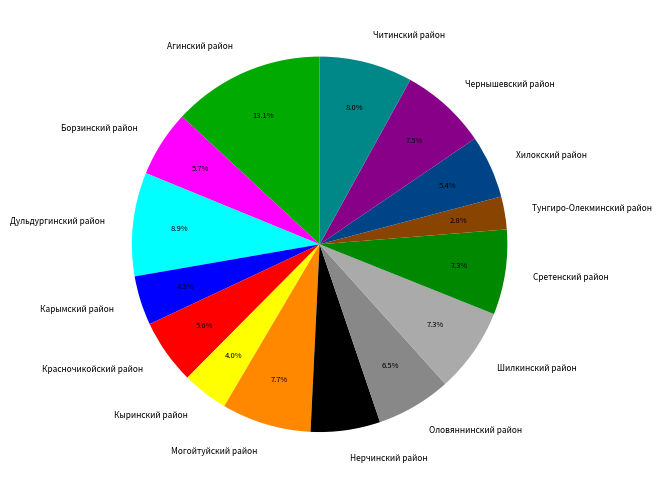

Approximately how many times larger is the value at Могойтуйский район compared to Нерчинский район?

1.3